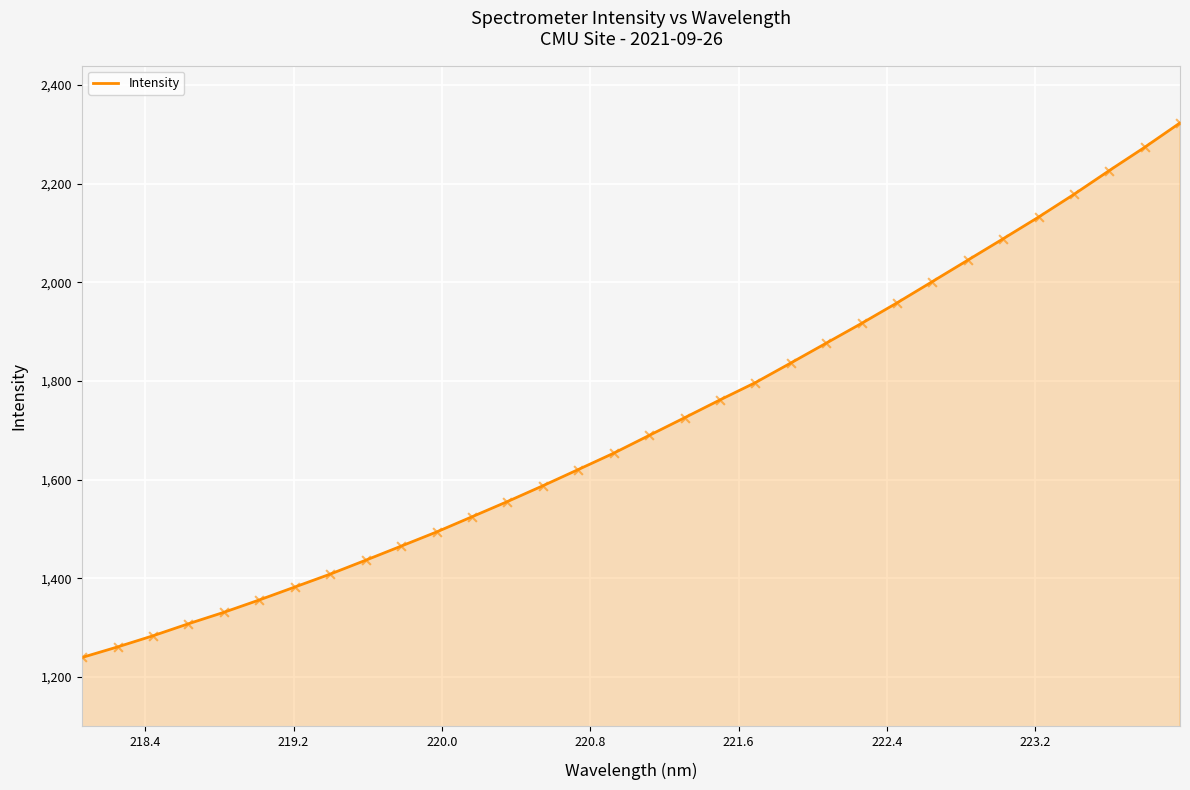

What is the difference between the maximum and minimum values?

1083.9